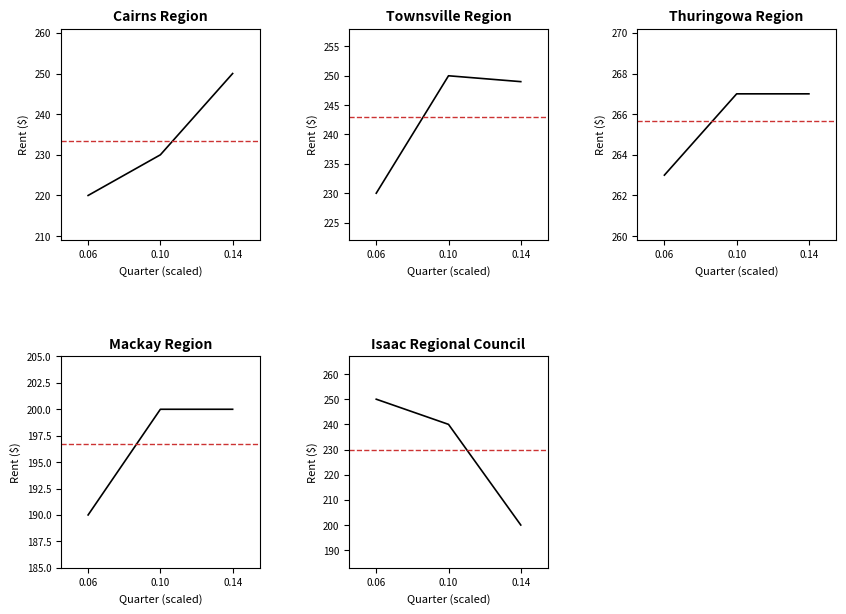

What is the label of the 4th point from the right?

Townsville Region